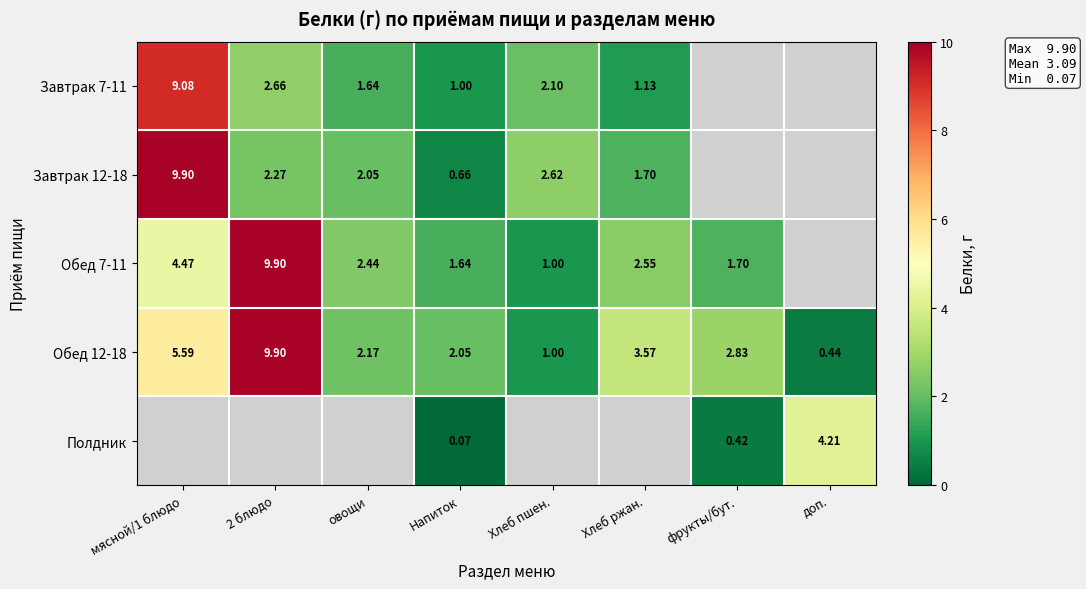

How many distinct data groups are displayed?

5